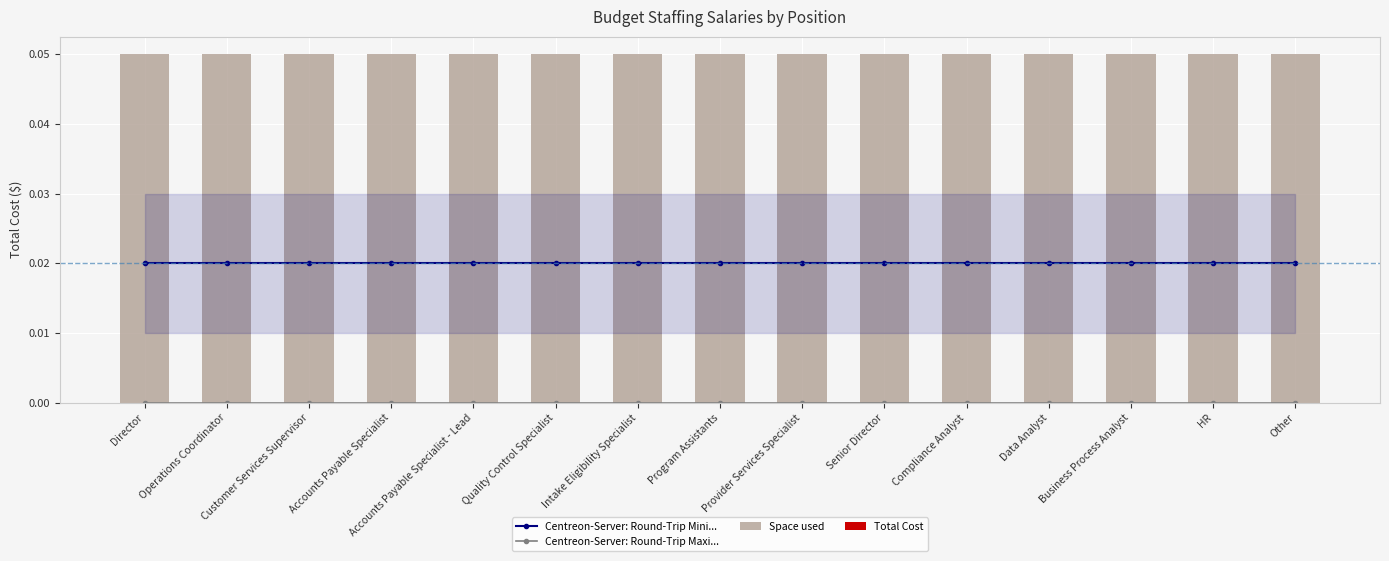

Which series has the widest spread of values?

Centreon-Server: Round-Trip Mini...